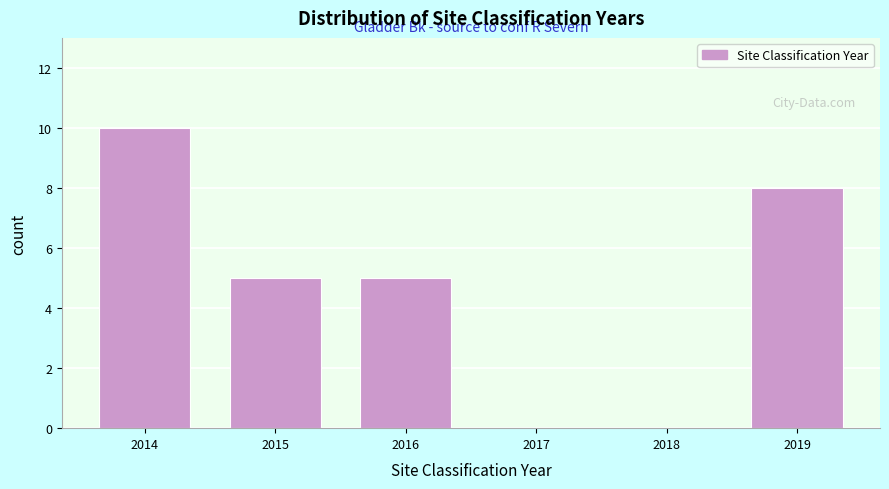

Reading left to right, what are all the values shown in this chart?

2014=10	2015=5	2016=5	2017=0	2018=0	2019=8